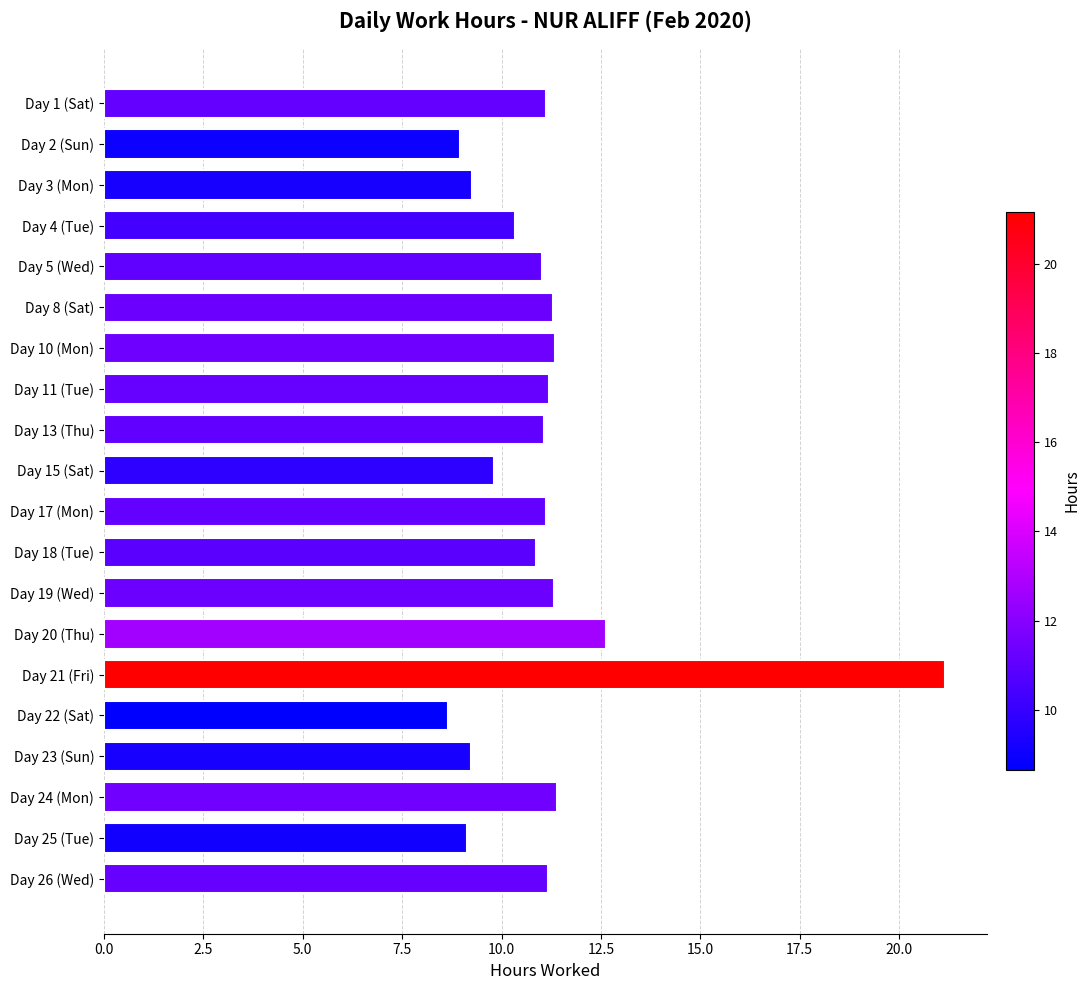

Between Day 24 (Mon) and Day 23 (Sun), which is larger?

Day 24 (Mon)